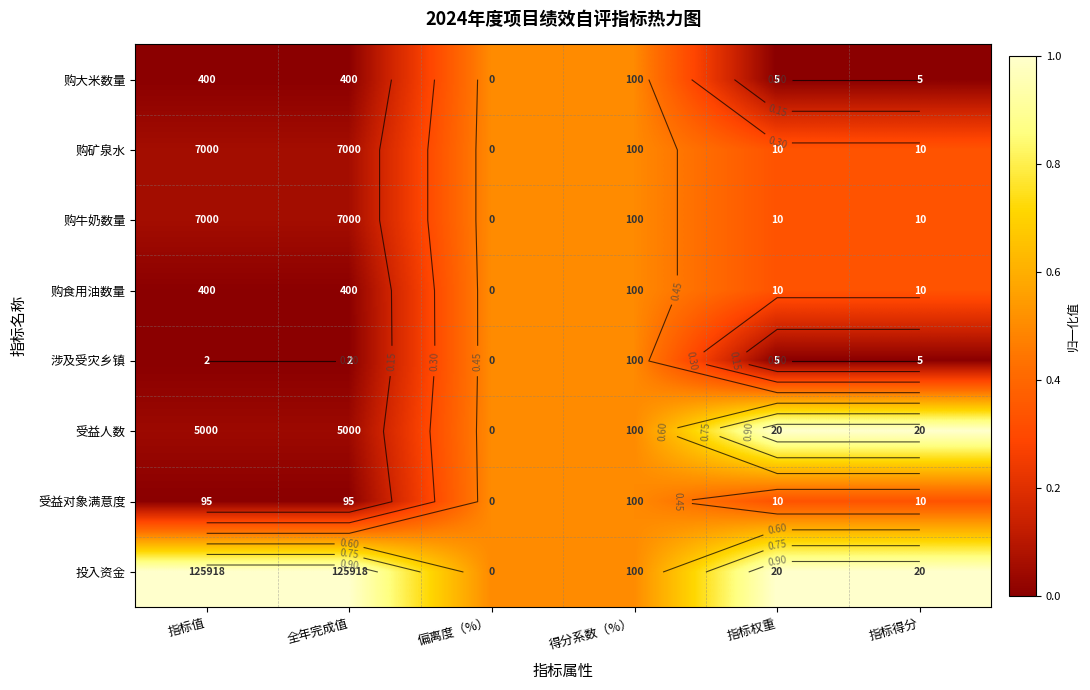

What is the total value across all series at 指标得分?

3.3